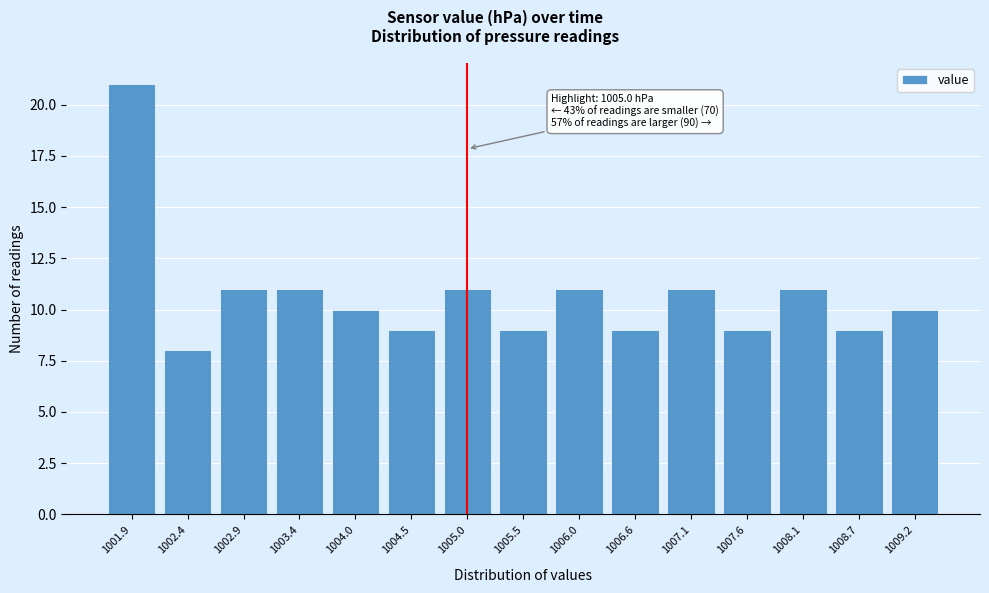

Reading left to right, transcribe all the data shown in this chart.

21	8	11	11	10	9	11	9	11	9	11	9	11	9	10